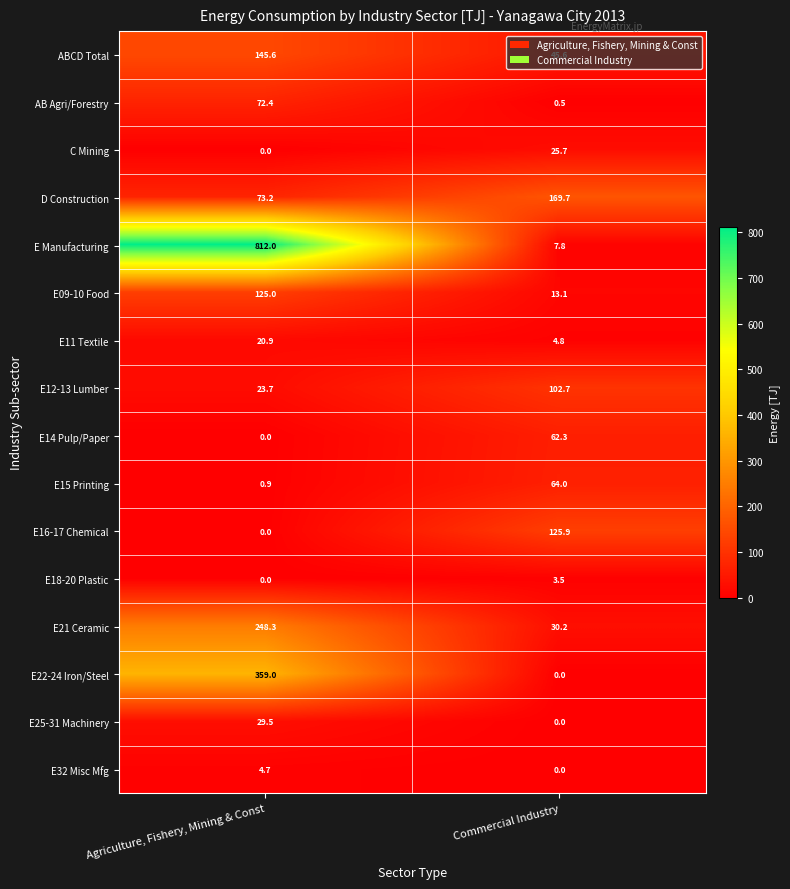

What is the difference between the highest and lowest values at Commercial Industry?

169.7